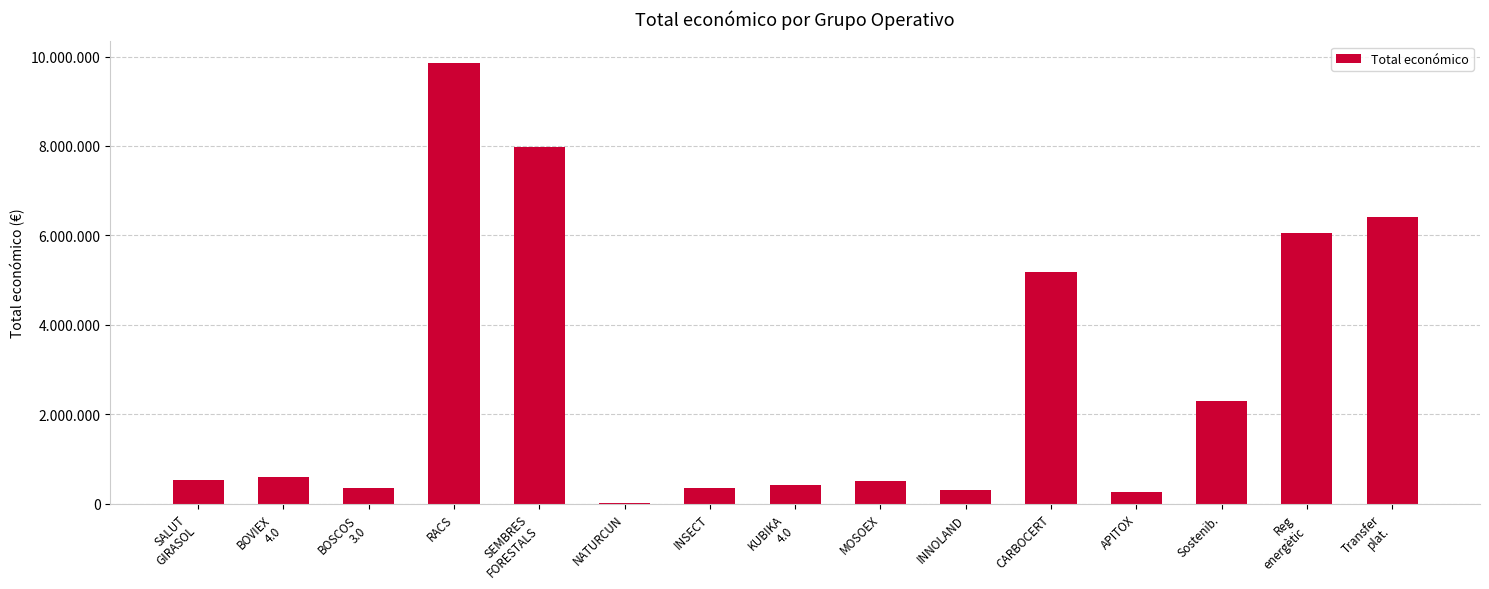

What is the average value?

2740144